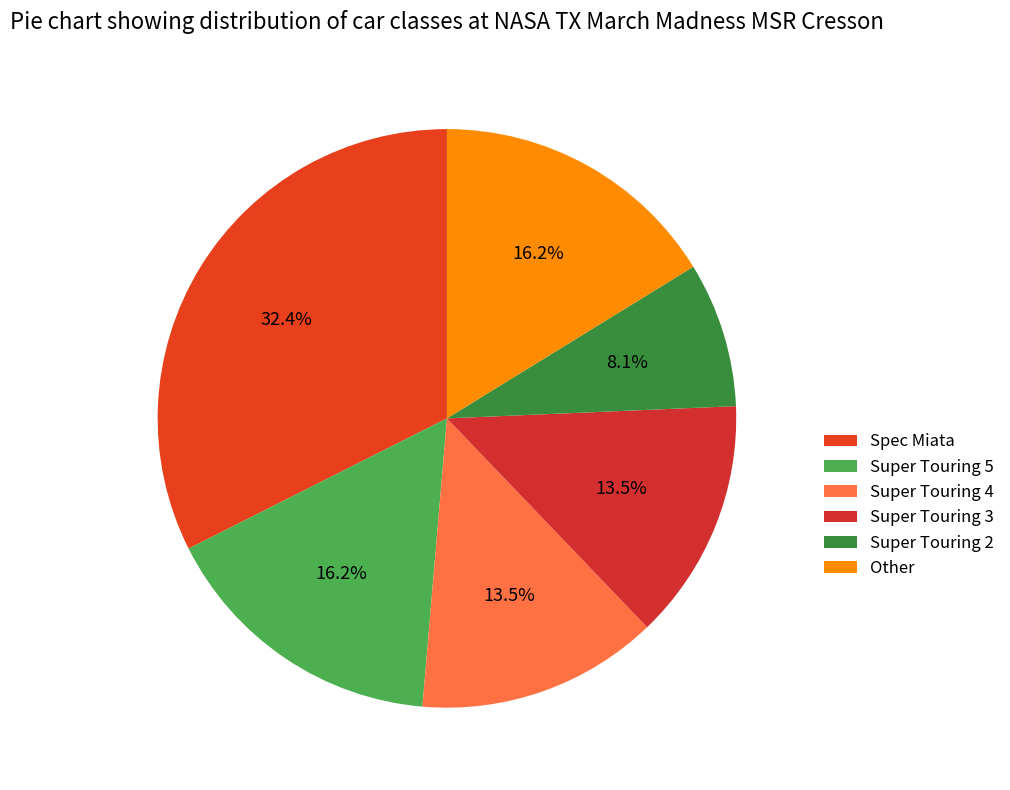

Between Super Touring 2 and Other, which is larger?

Other